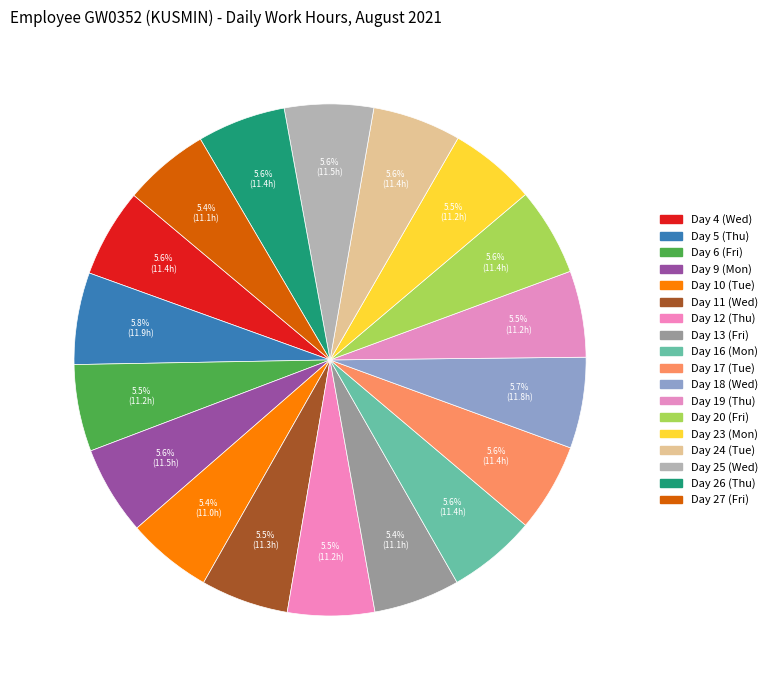

How many slices are in this pie chart?

18